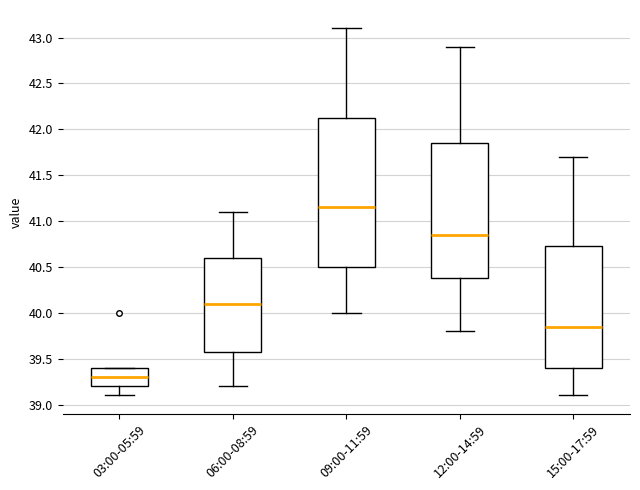

Comparing the boxes themselves (not the whiskers), which one is the tallest?

09:00-11:59